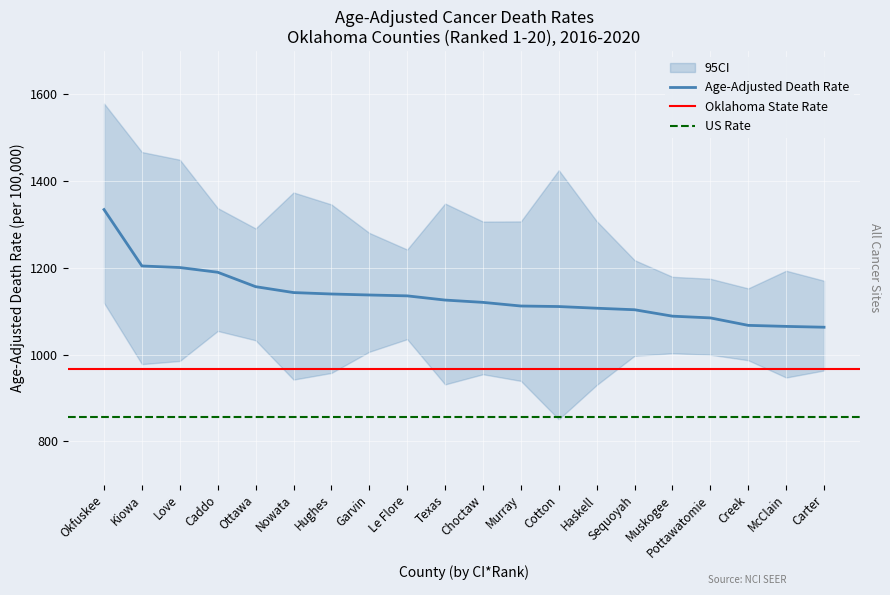

At which category is the sum across all series the highest?

Okfuskee